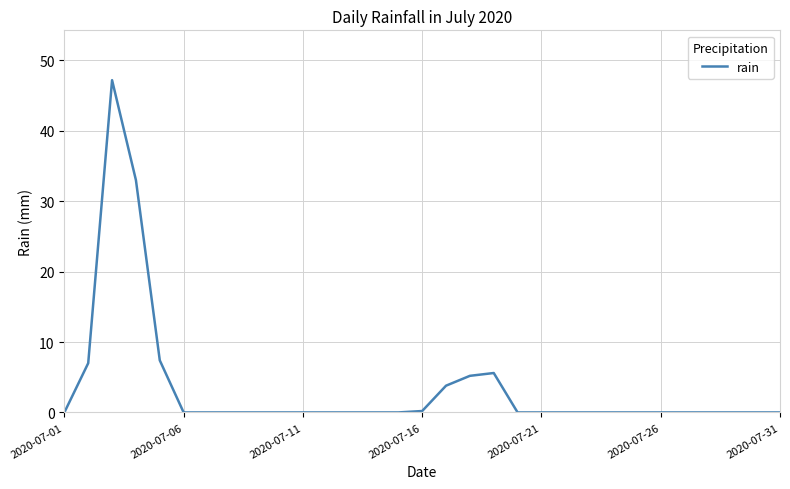

What is the difference between the maximum and minimum values?

47.2